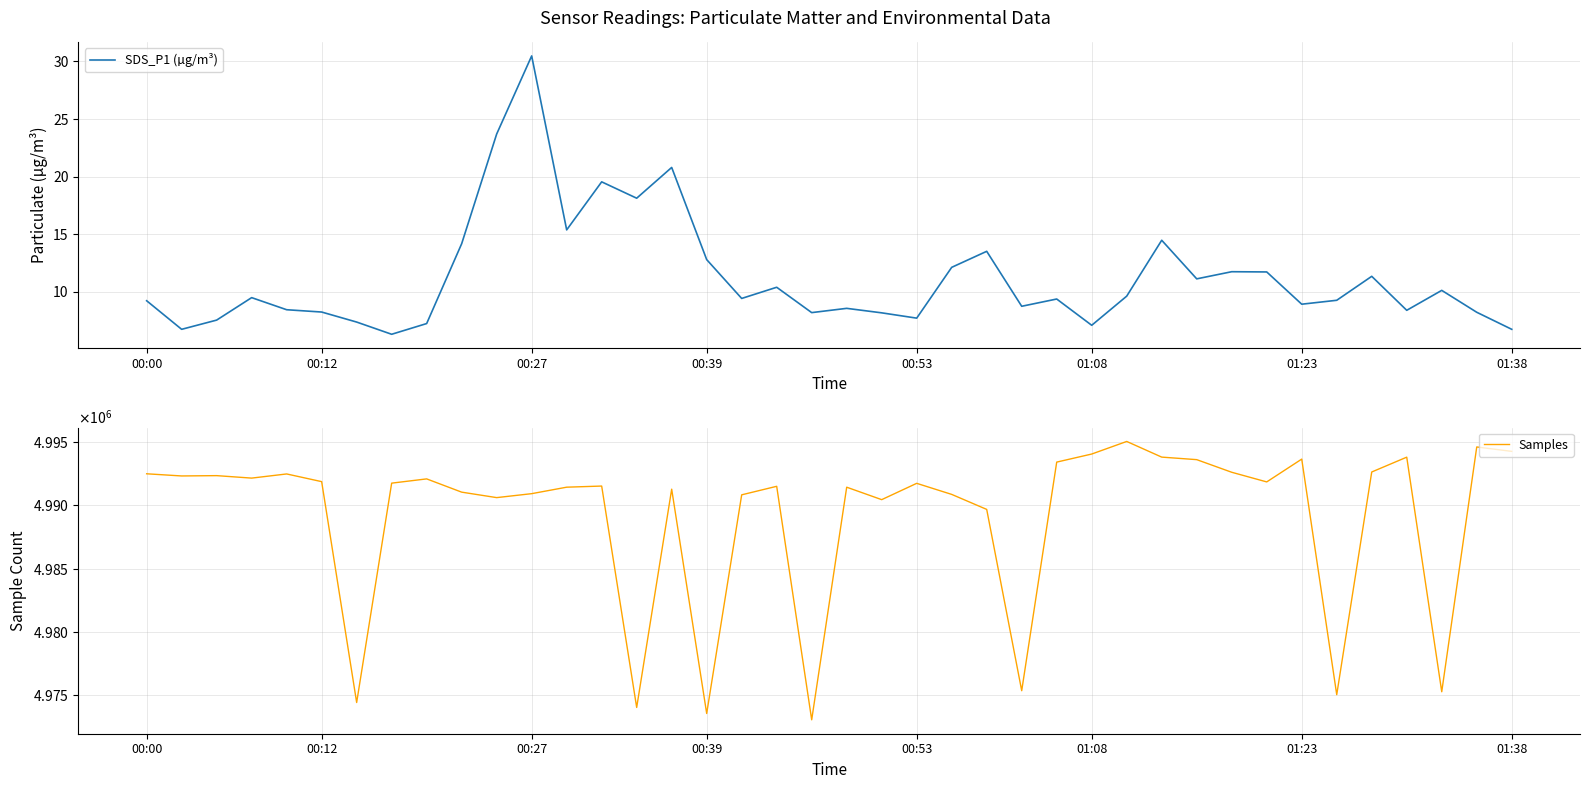

Rank the series by their maximum value, from lowest to highest.

SDS_P1 (µg/m³), Samples